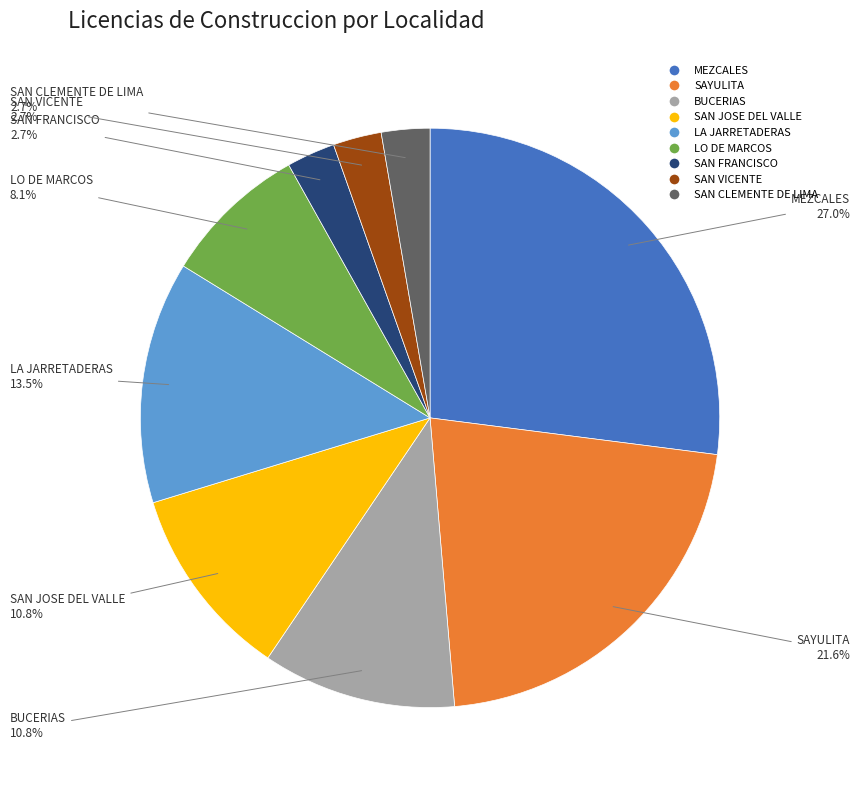

What is the ratio of the value at SAYULITA to the value at LA JARRETADERAS?

1.6